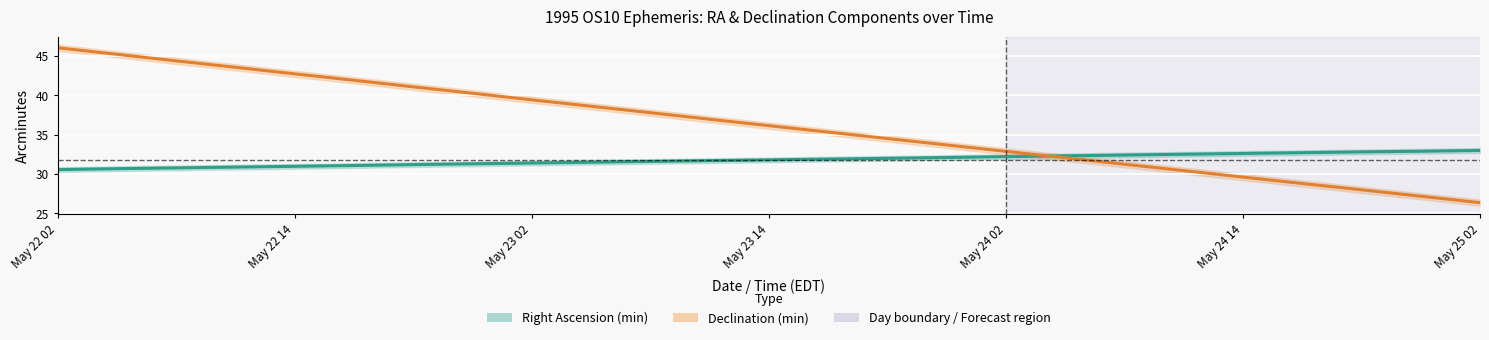

What is the smallest value displayed?

26.4